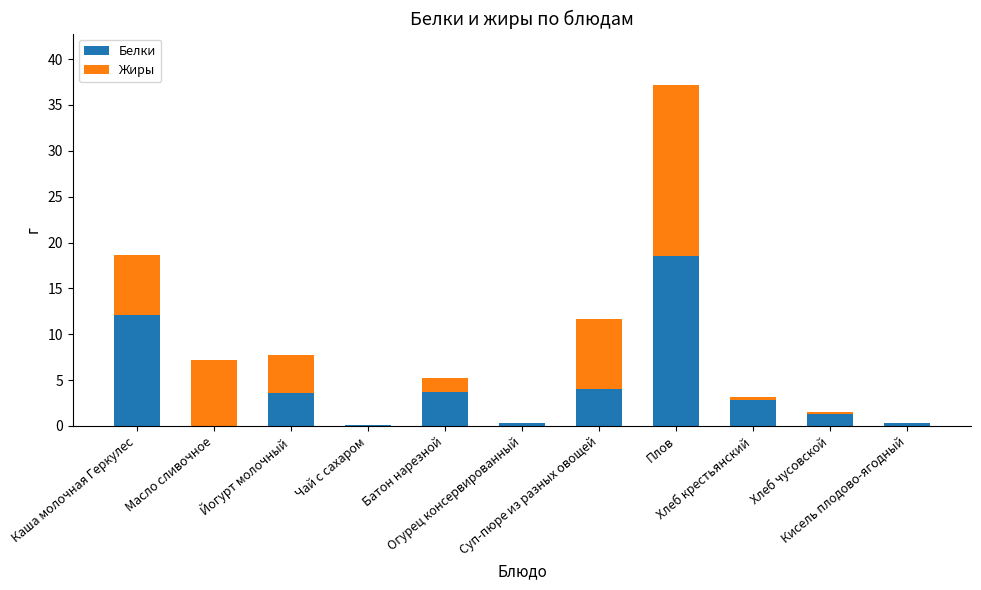

What is the maximum value for Белки?

18.5